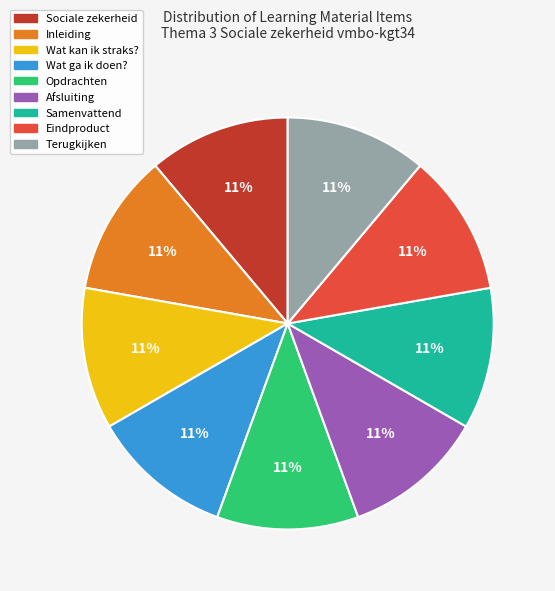

Does Inleiding represent more than half of the total?

No